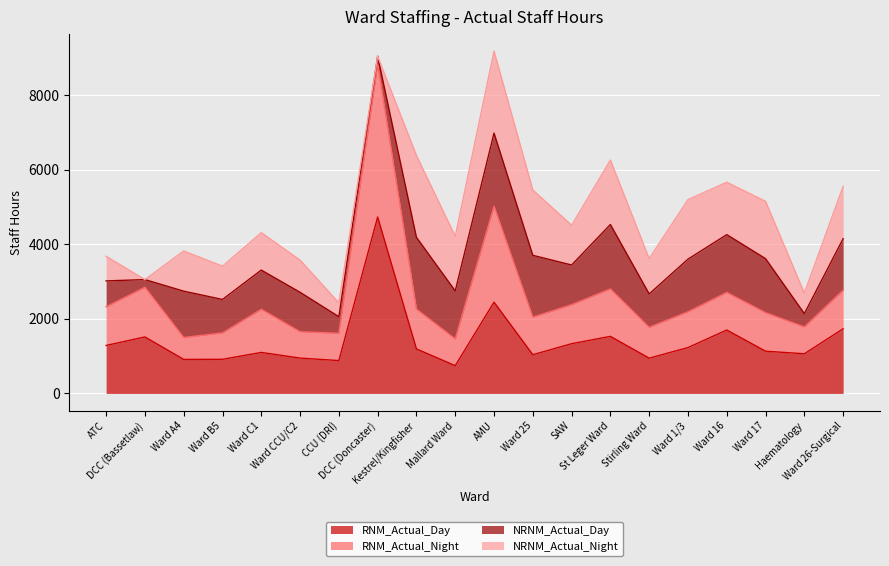

What is the average value of the RNM_Actual_Day series?

1419.6